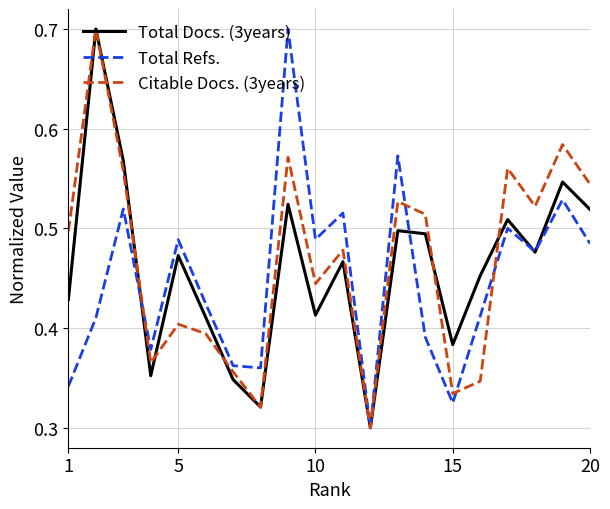

What is the maximum value for Citable Docs. (3years)?

0.7